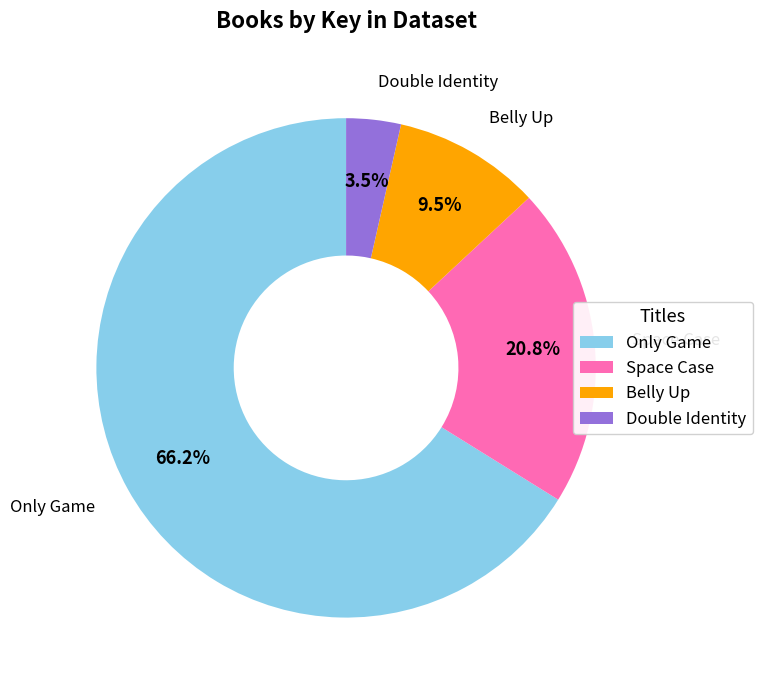

Between Only Game and Double Identity, which is larger?

Only Game